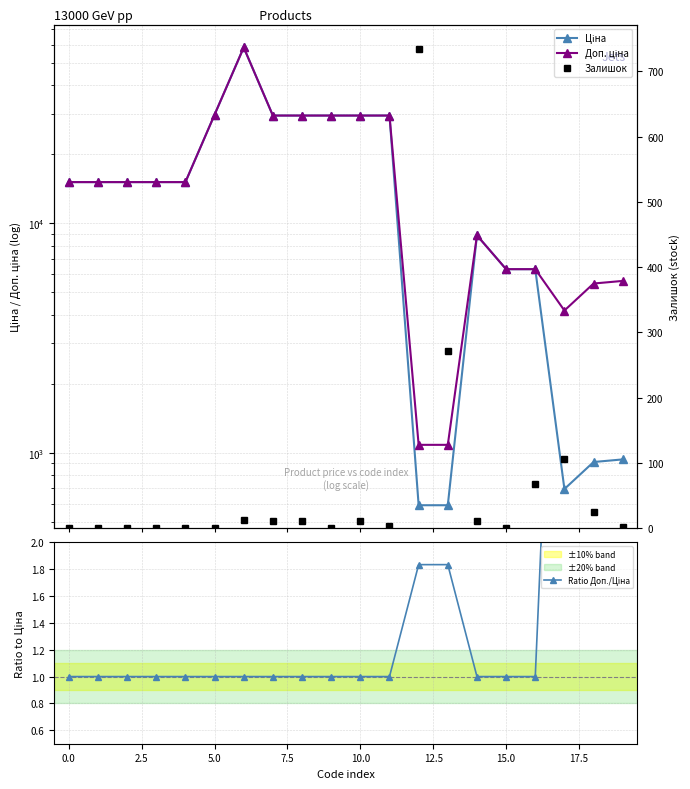

List the series in order of their peak value, lowest first.

Ratio Доп./Ціна, Залишок, Ціна, Доп. ціна